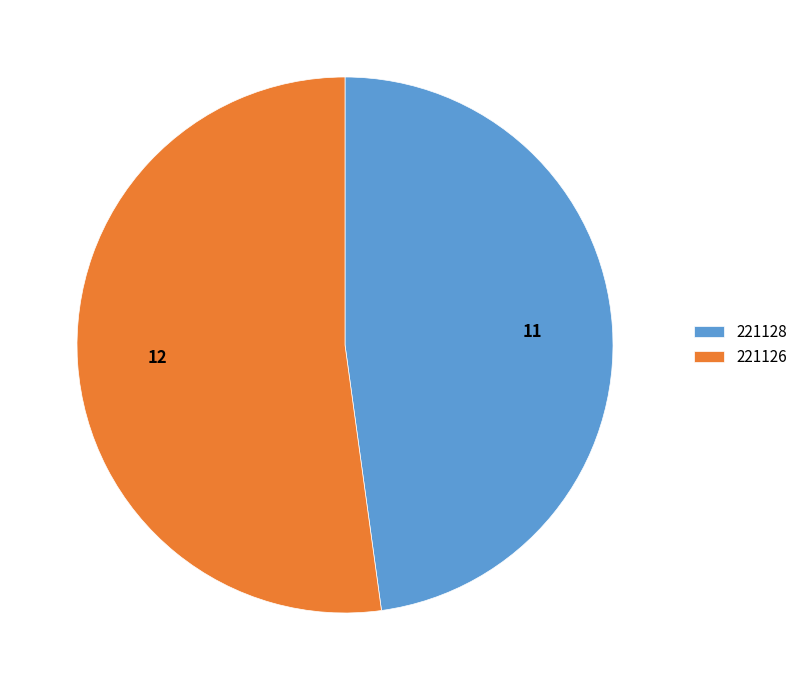

Do 221128 and 221126 together represent more than half of the pie?

Yes